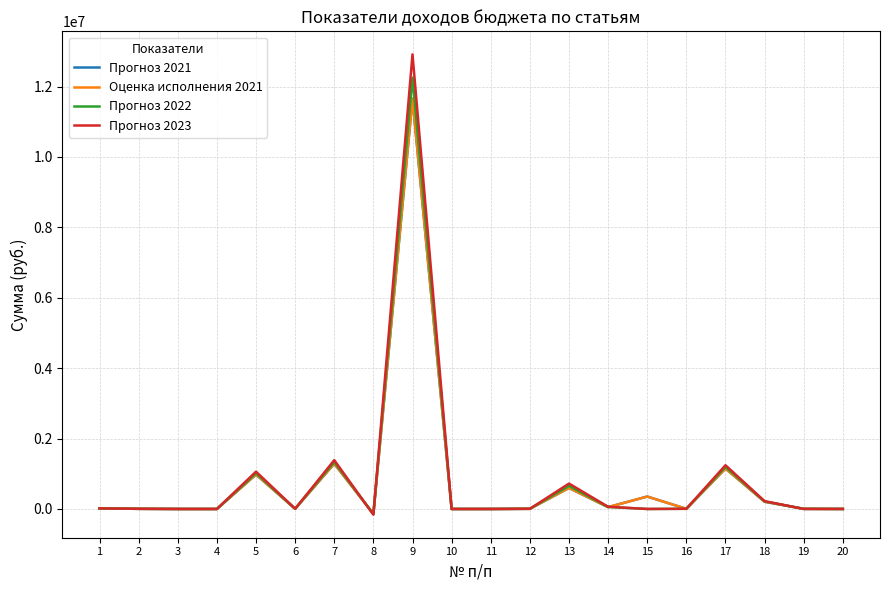

Between 8 and 14, which is larger?

14